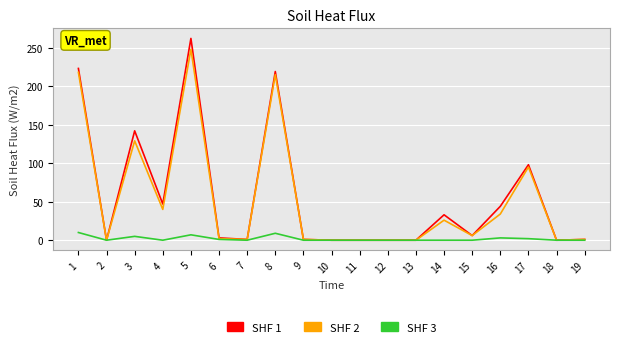

How many categories are shown in the chart?

19